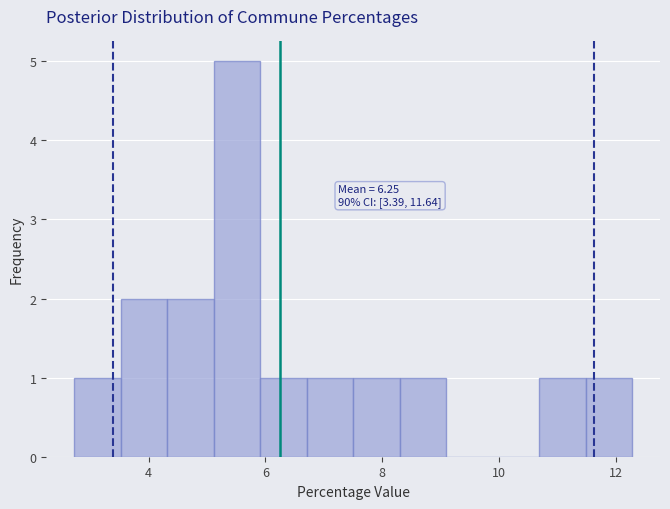

Around what value on the x-axis is the tallest bar? Give the approximate position of its centre, as read against the axis.

5.6